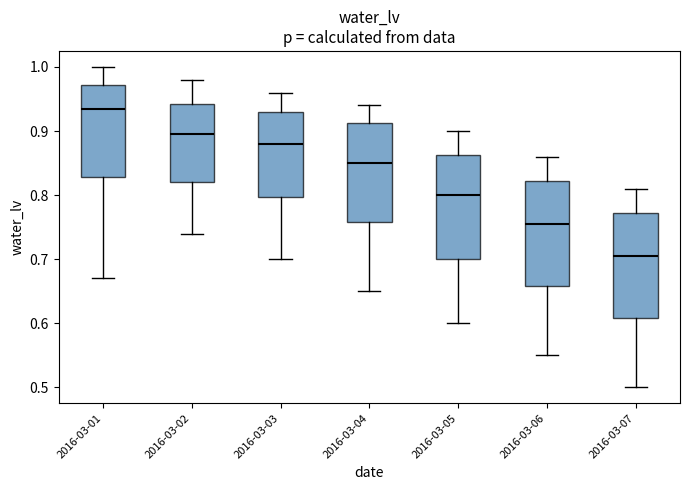

Which box's median line is the lowest?

2016-03-07